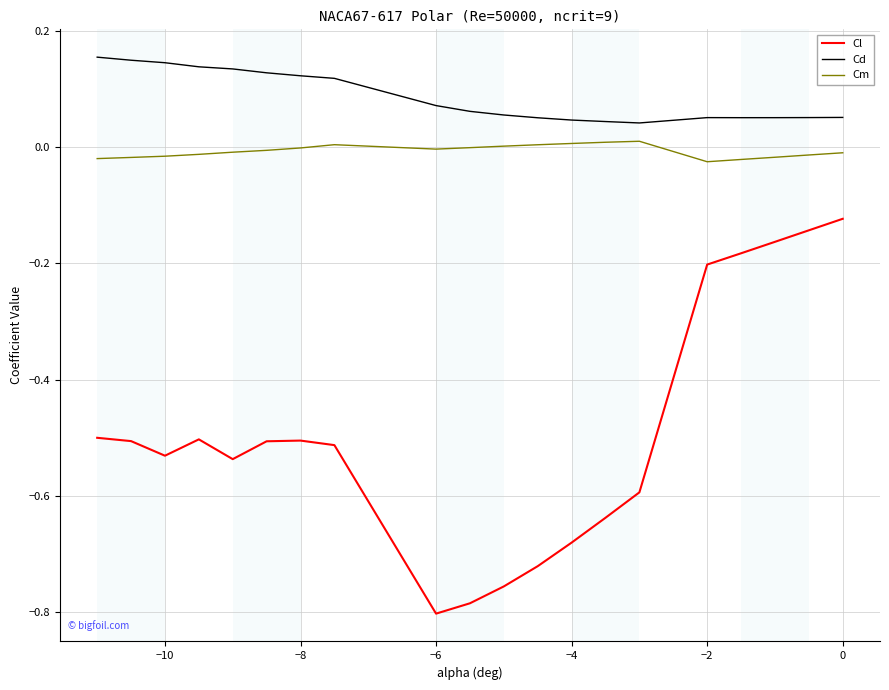

Which series has the largest total across all categories?

Cd